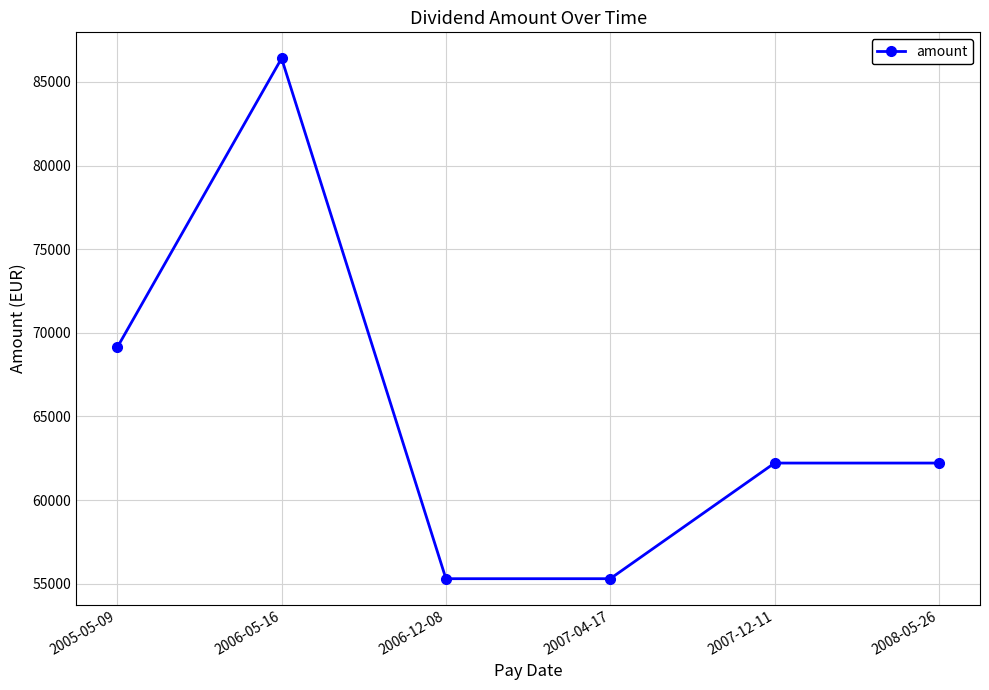

What is the label of the 1st point from the right?

2008-05-26